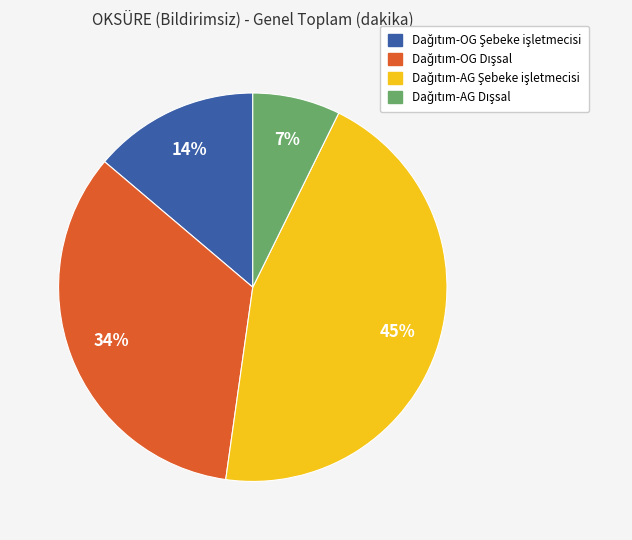

To the nearest percent, what is the average slice percentage?

25%